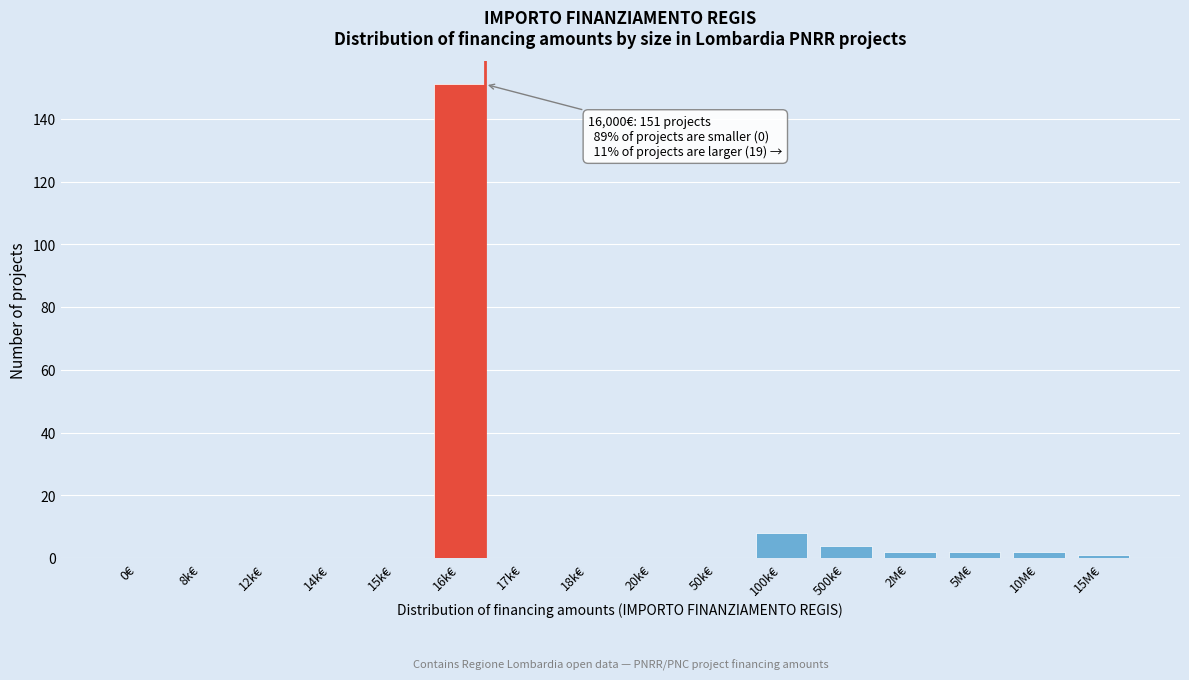

The chart shows a value of -77 at 12k€. True or false?

False